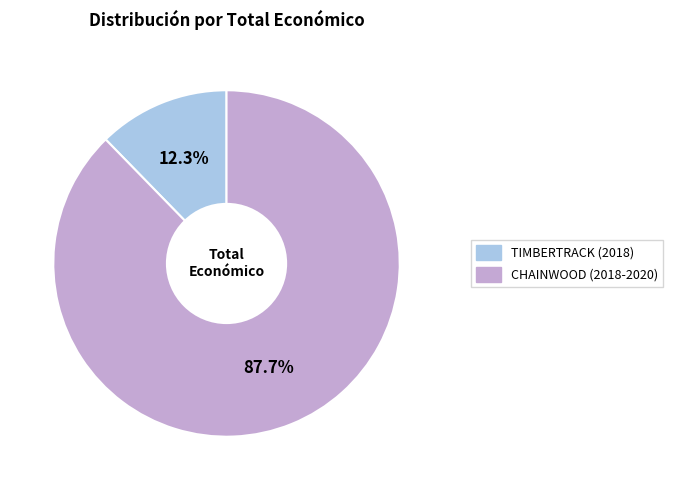

Count the number of slices in the pie.

2